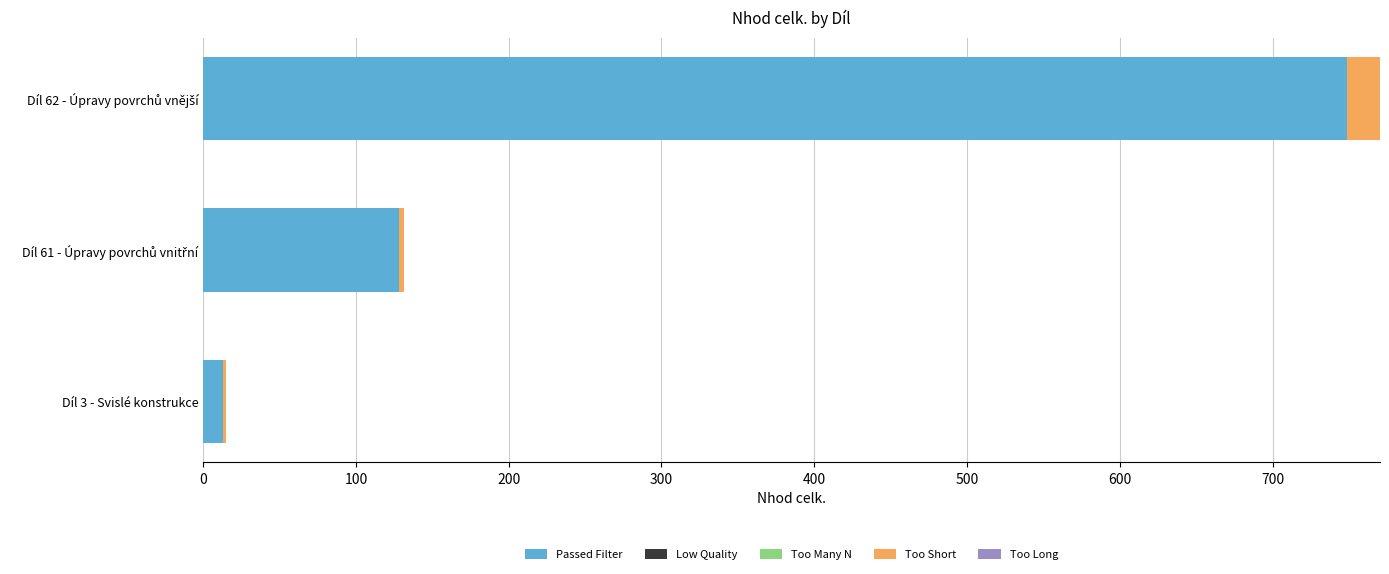

How many data points in Passed Filter are above 128?

2